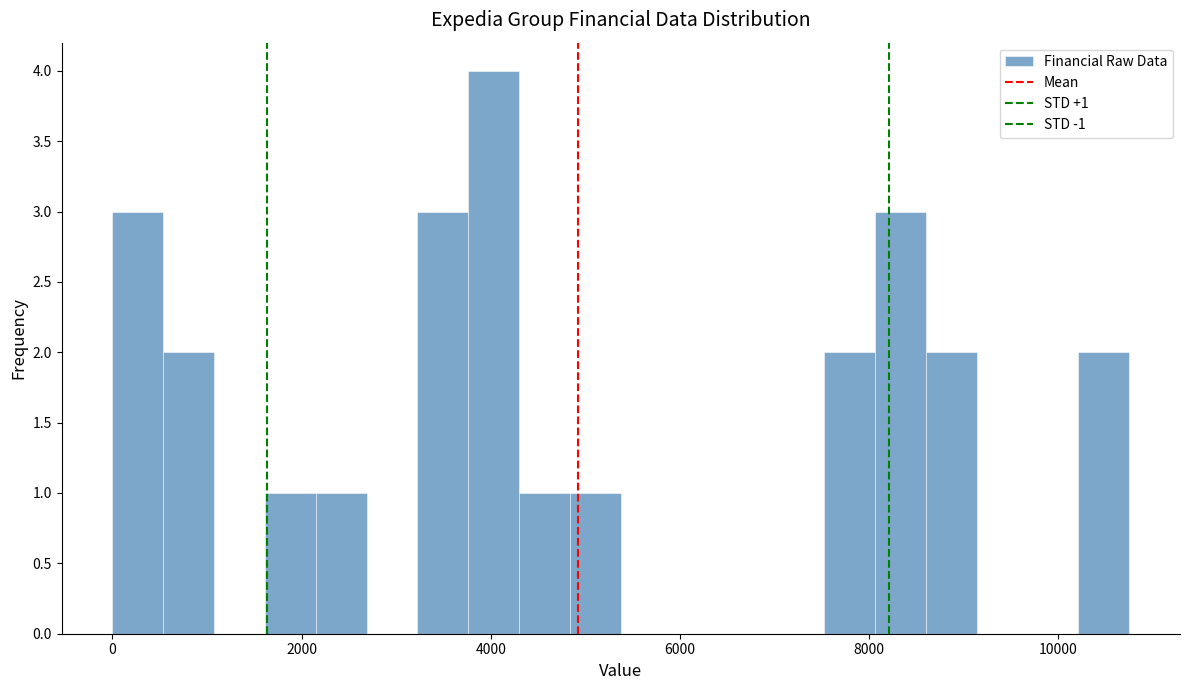

Read against the x-axis, roughly where is the centre of the tallest bar?

4000